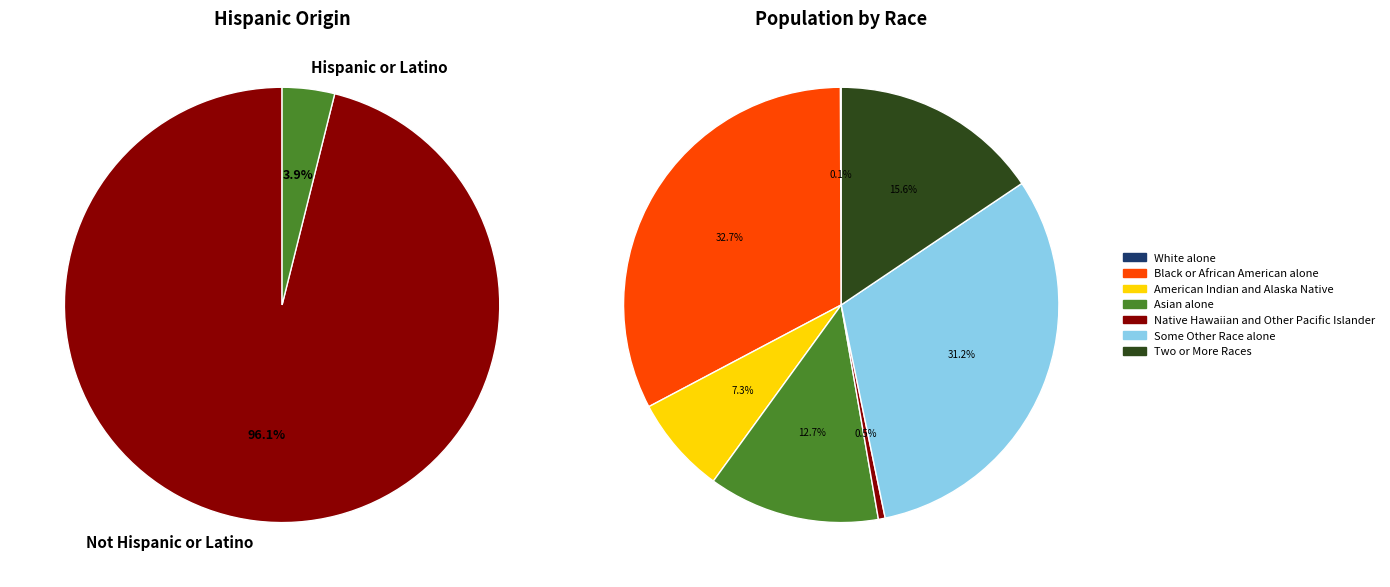

Does Asian alone account for over 50% of the chart?

No